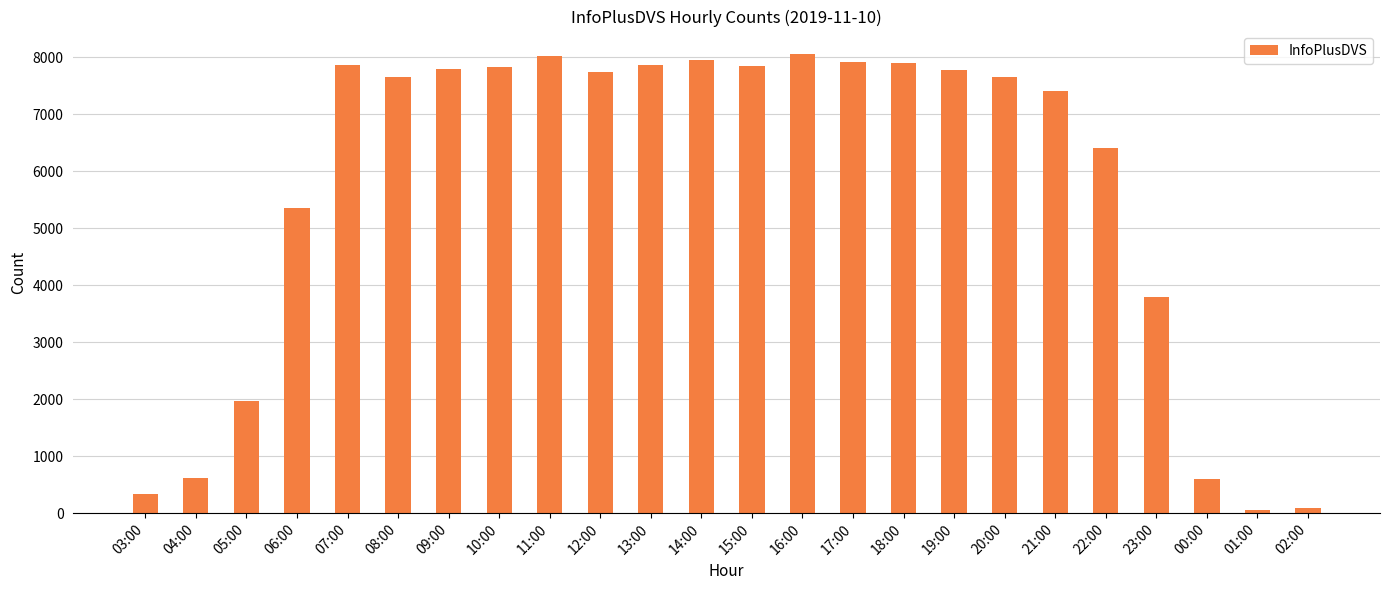

What is the difference between the maximum and minimum values?

7985